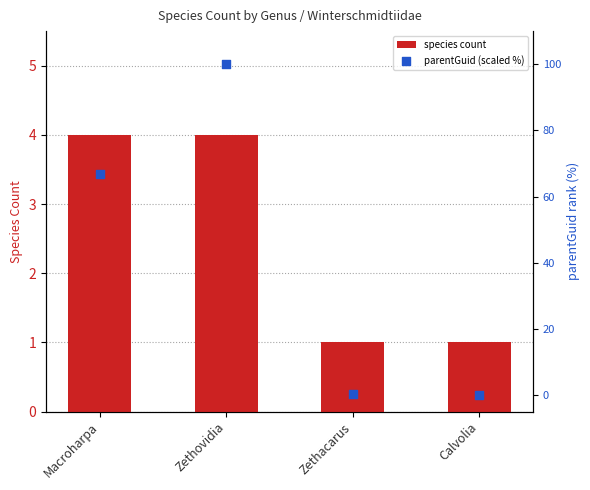

At which category is the sum across all series the highest?

Zethovidia